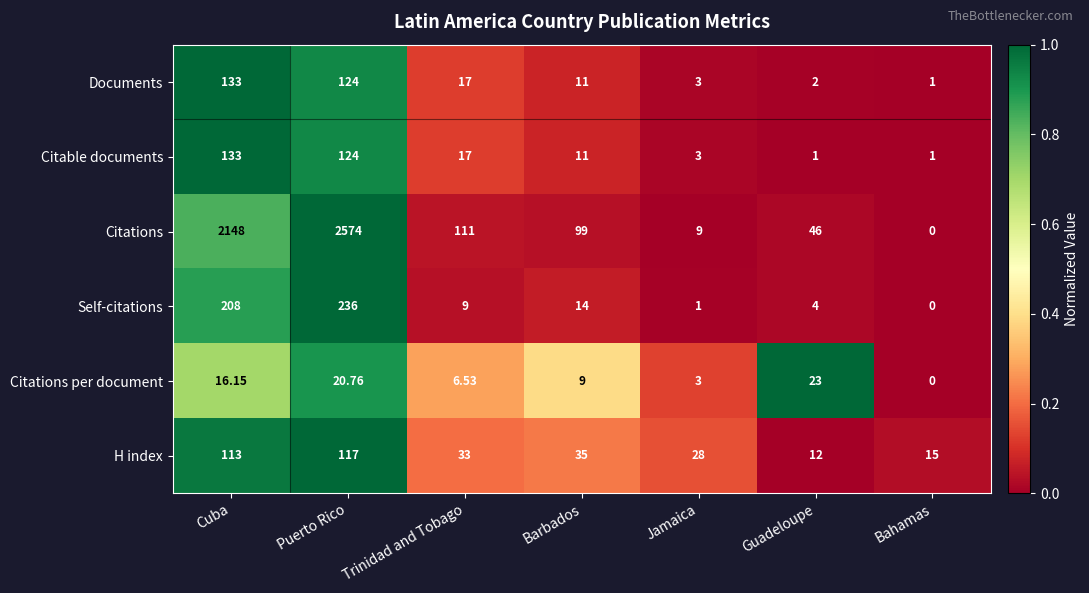

At which category is the sum across all series the highest?

Puerto Rico